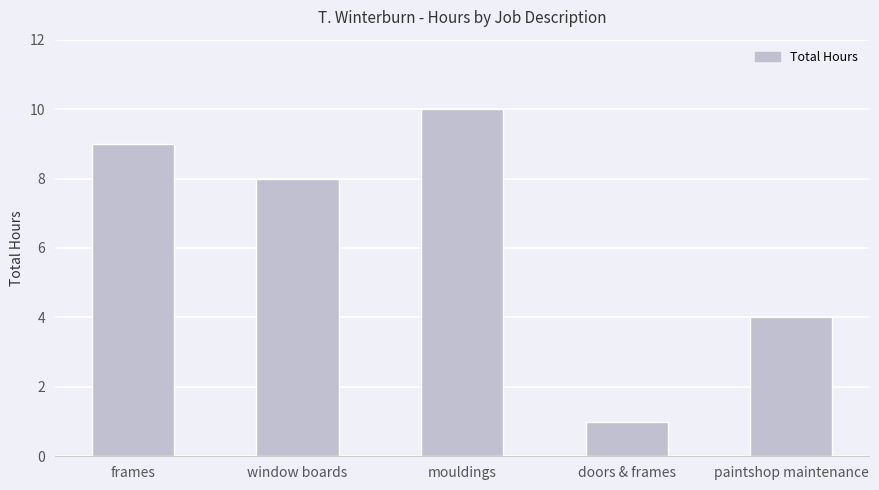

What is the difference between the second highest and minimum values?

8